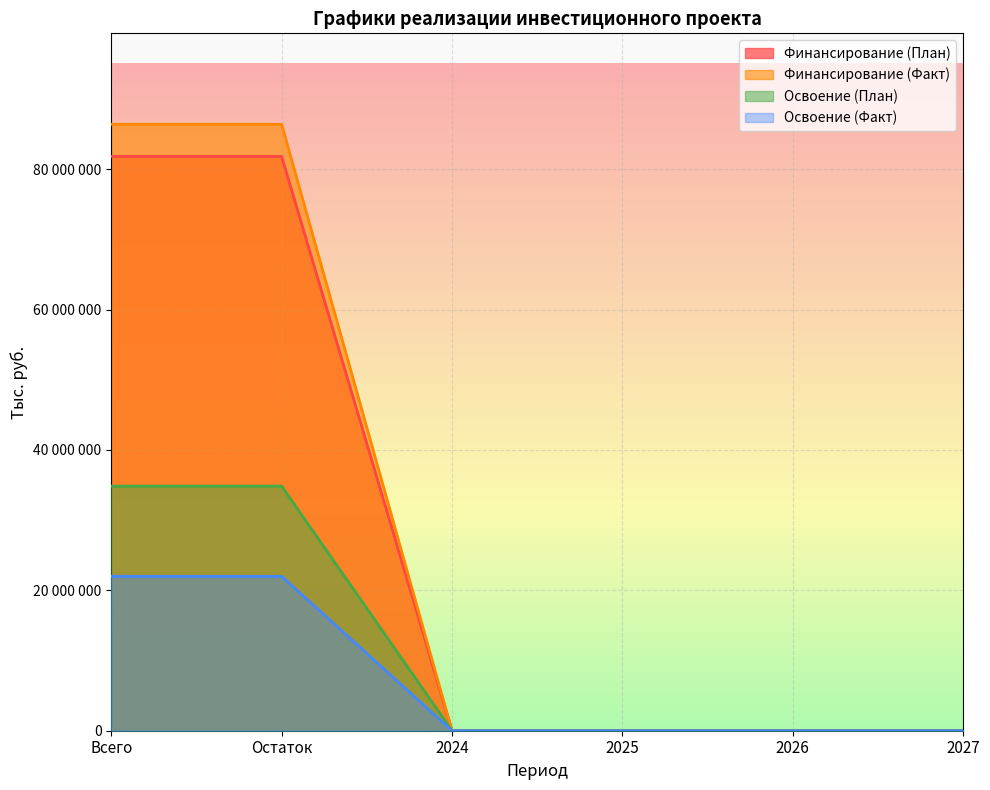

Which category has the highest value in the Освоение (Факт) series?

Всего